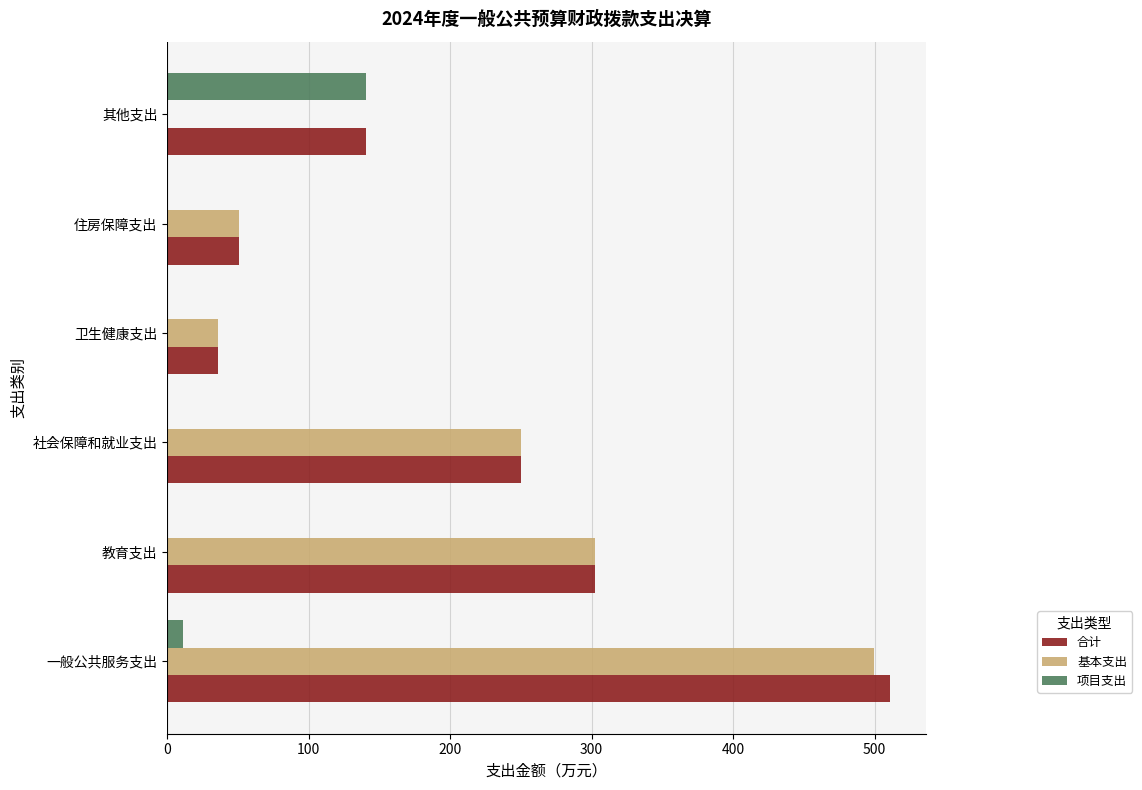

Which category has the highest value in the 基本支出 series?

一般公共服务支出